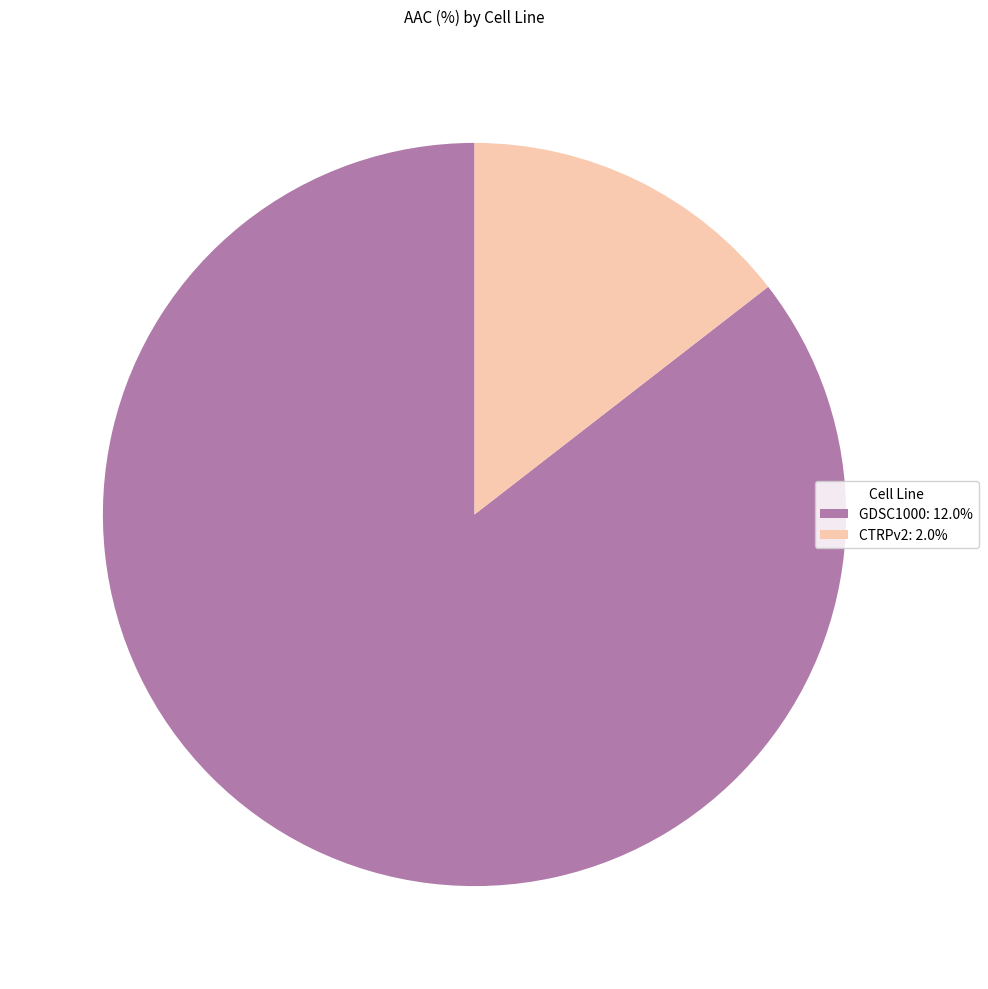

True or false: CTRPv2 accounts for 22% of the total.

False